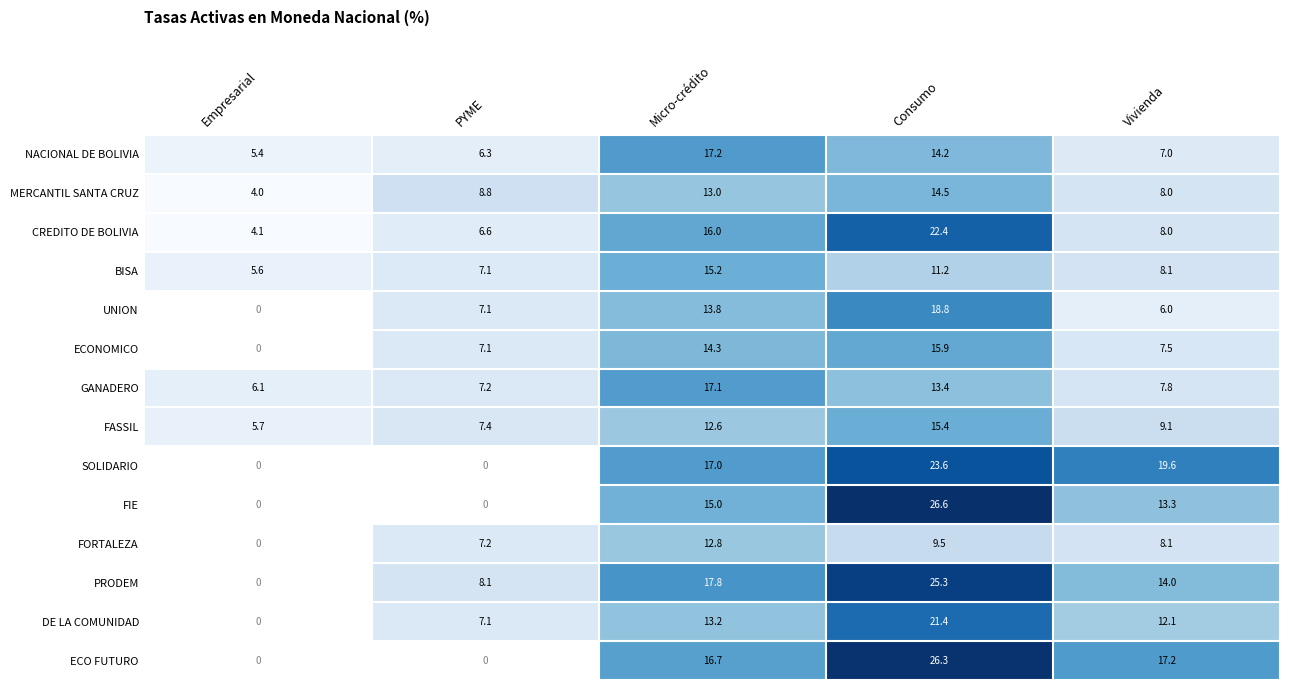

Which series changed the most between Consumo and Vivienda?

CREDITO DE BOLIVIA